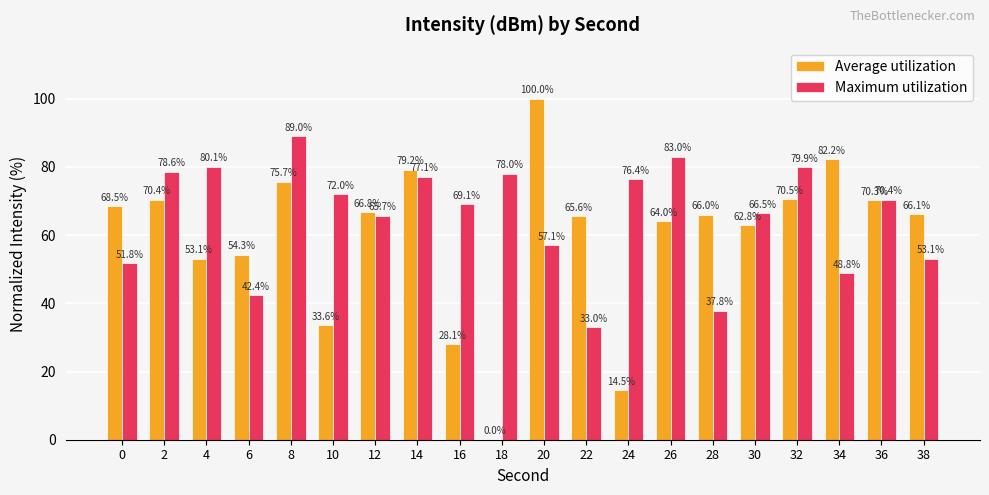

How many data points in Maximum utilization are above 70?

10